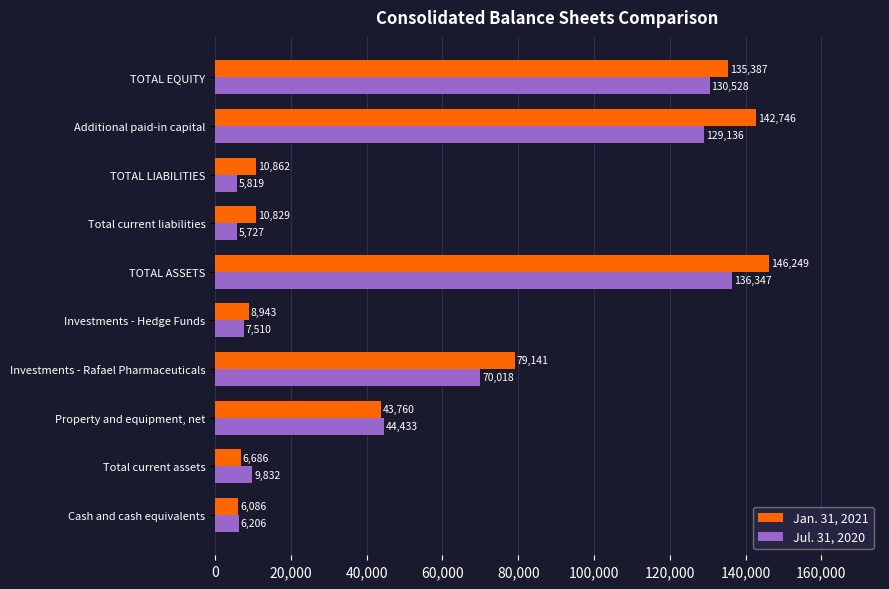

Which category has the lowest value in the Jul. 31, 2020 series?

Total current liabilities